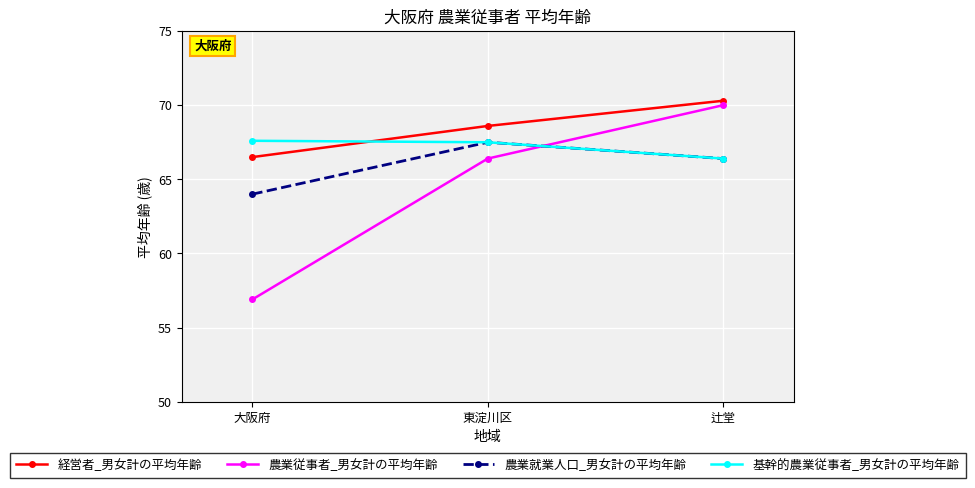

Does the chart display data point markers on the line(s)?

Yes